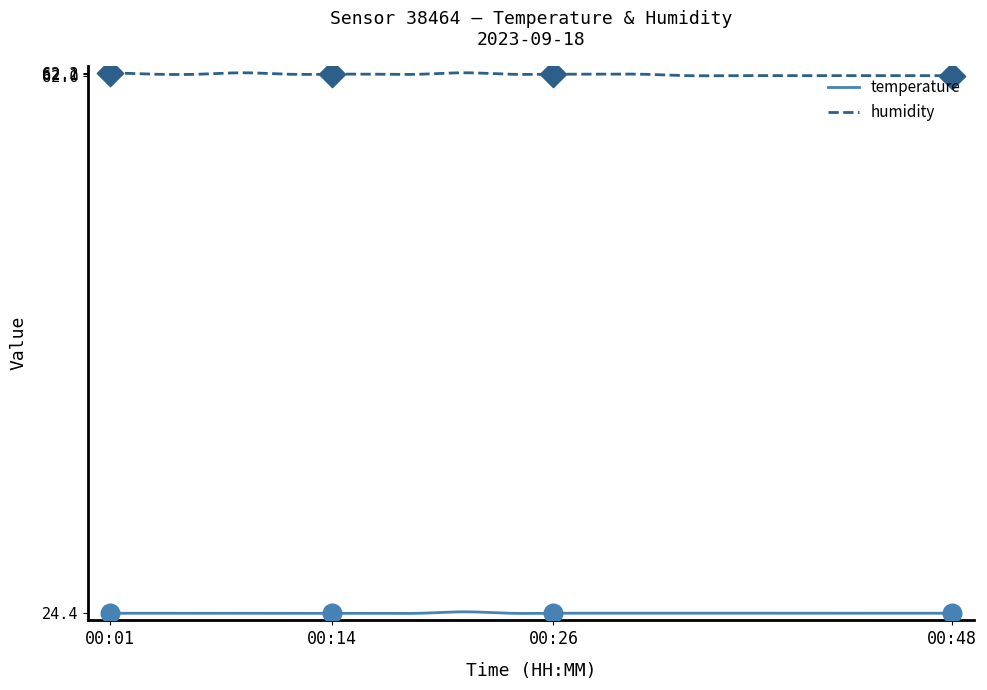

Which series has the largest Y range (max minus min)?

humidity